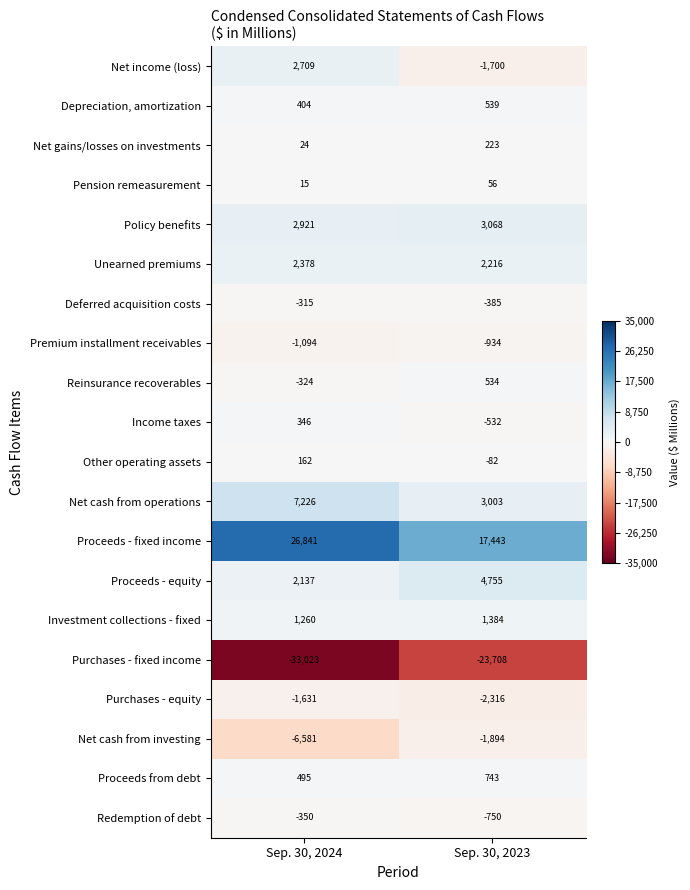

At which category is the sum across all series the highest?

Sep. 30, 2024